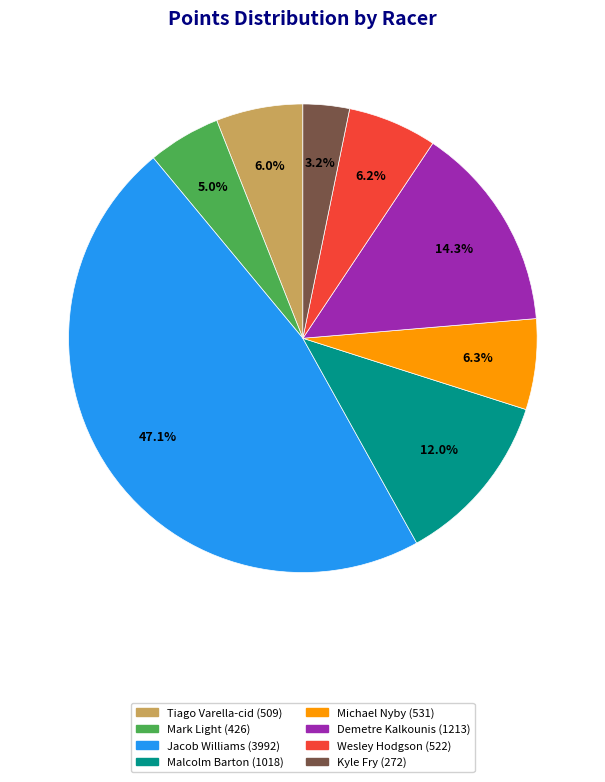

To the nearest percent, what is the combined percentage of Mark Light and Malcolm Barton?

17%